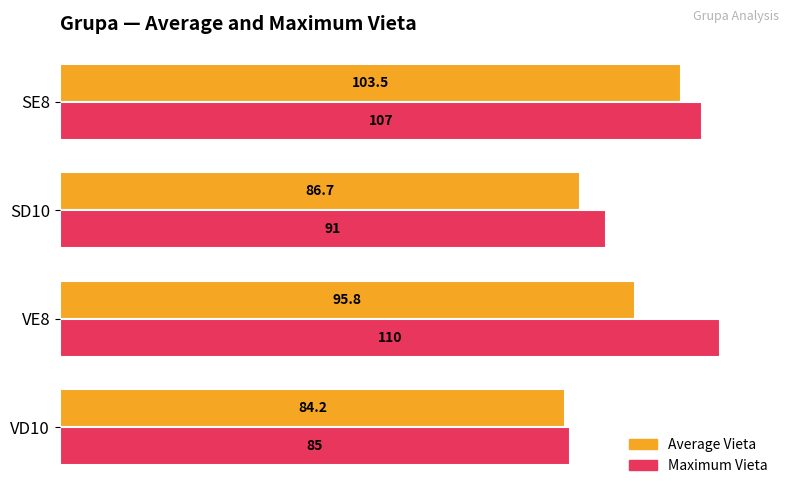

What is the difference between the second highest and minimum values in the Maximum Vieta series?

22.0